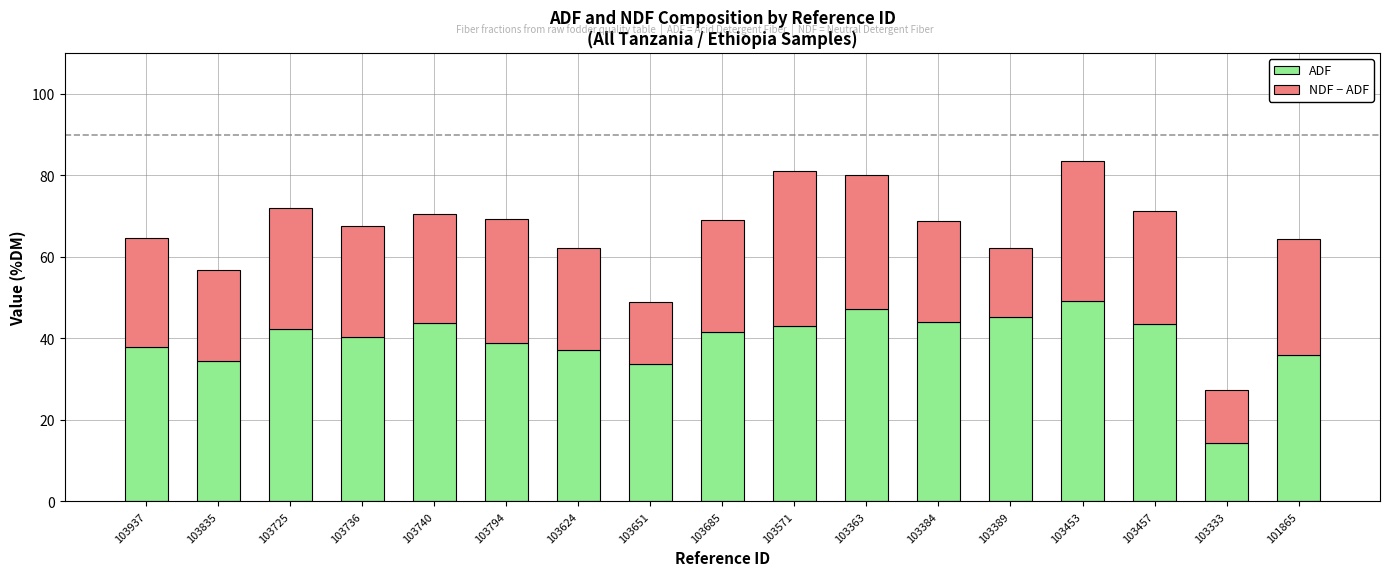

Is it true that ADF equals 38.9 at 103794?

True